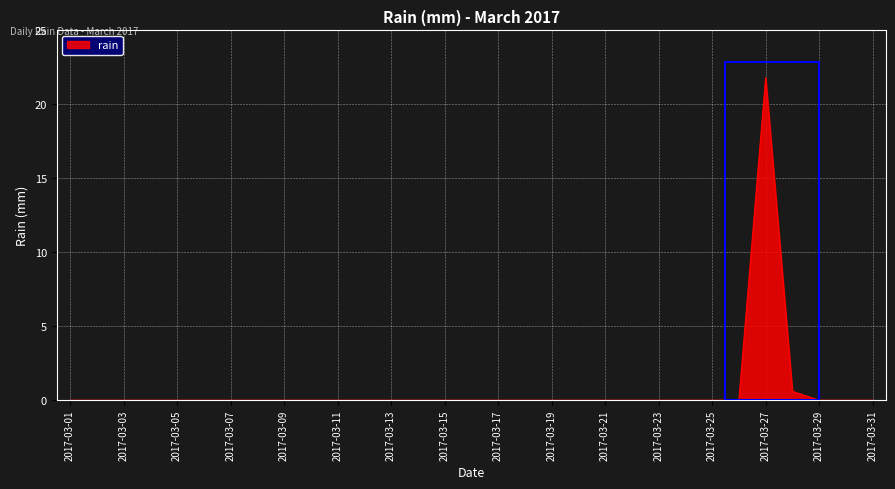

What is the difference between the second highest and second lowest values?

0.6